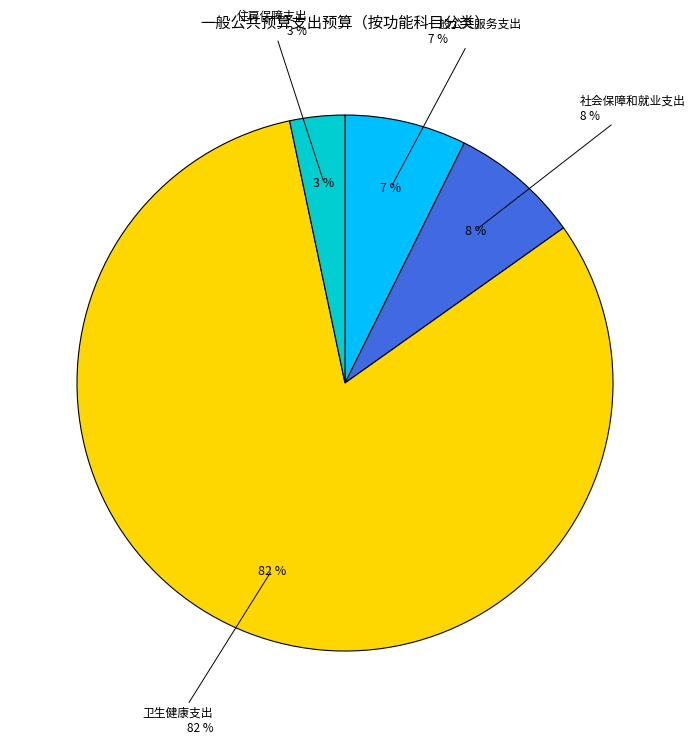

True or false: 卫生健康支出 accounts for 82% of the total.

True